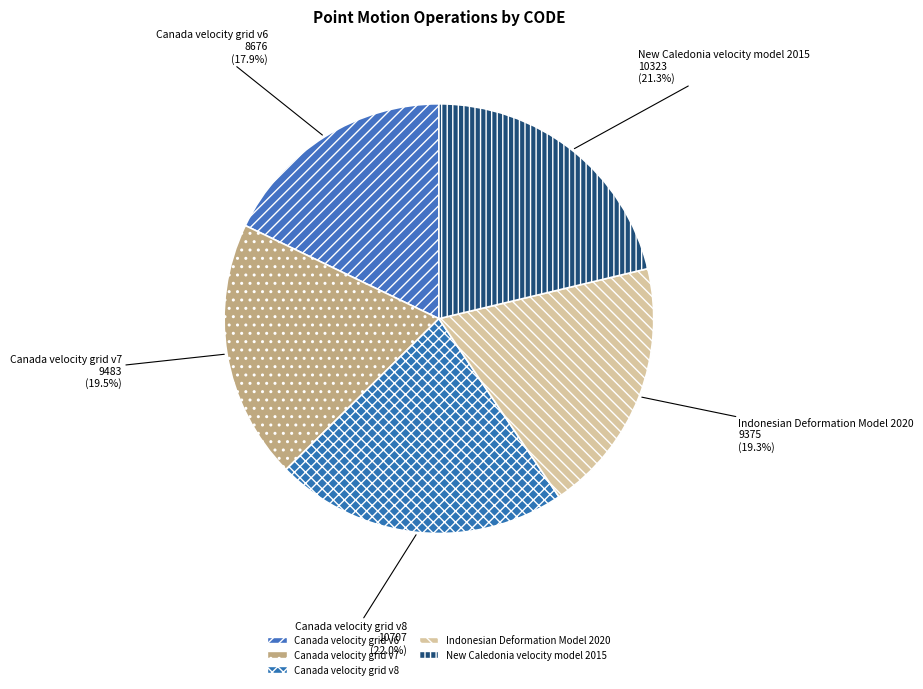

To the nearest percent, what portion does Canada velocity grid v6 represent?

18%